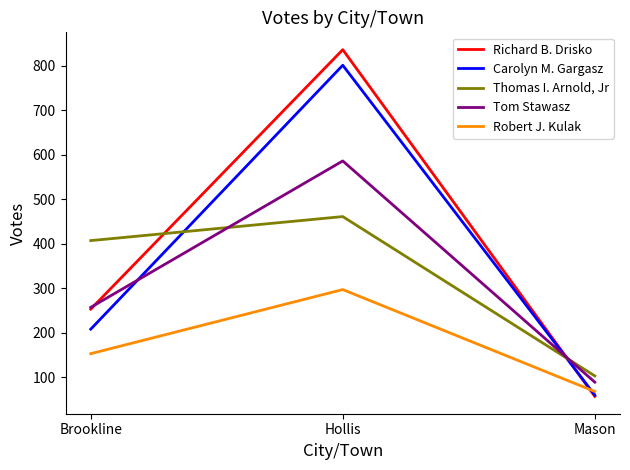

Does the chart display data point markers on the line(s)?

No